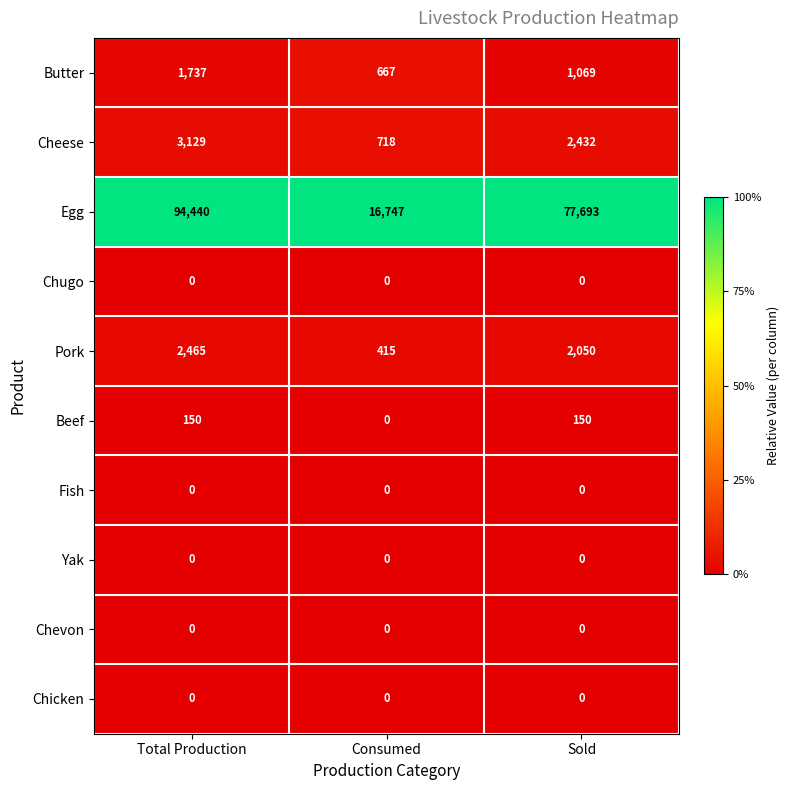

At which category does the chart reach its peak across all series?

Total Production